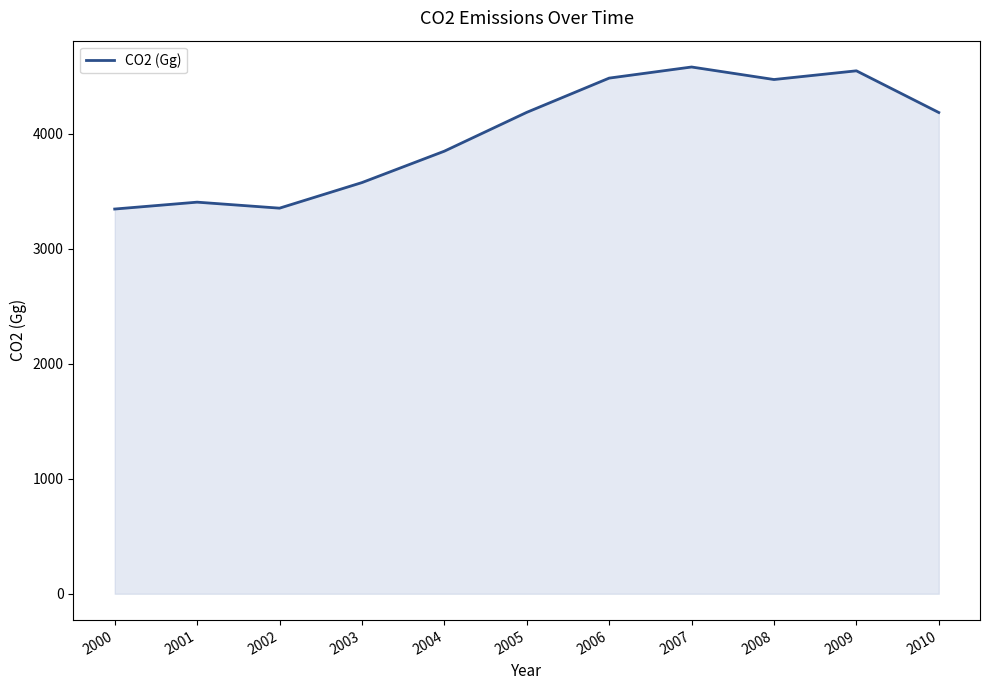

What is the change in value from 2006 to 2007?

+96.6